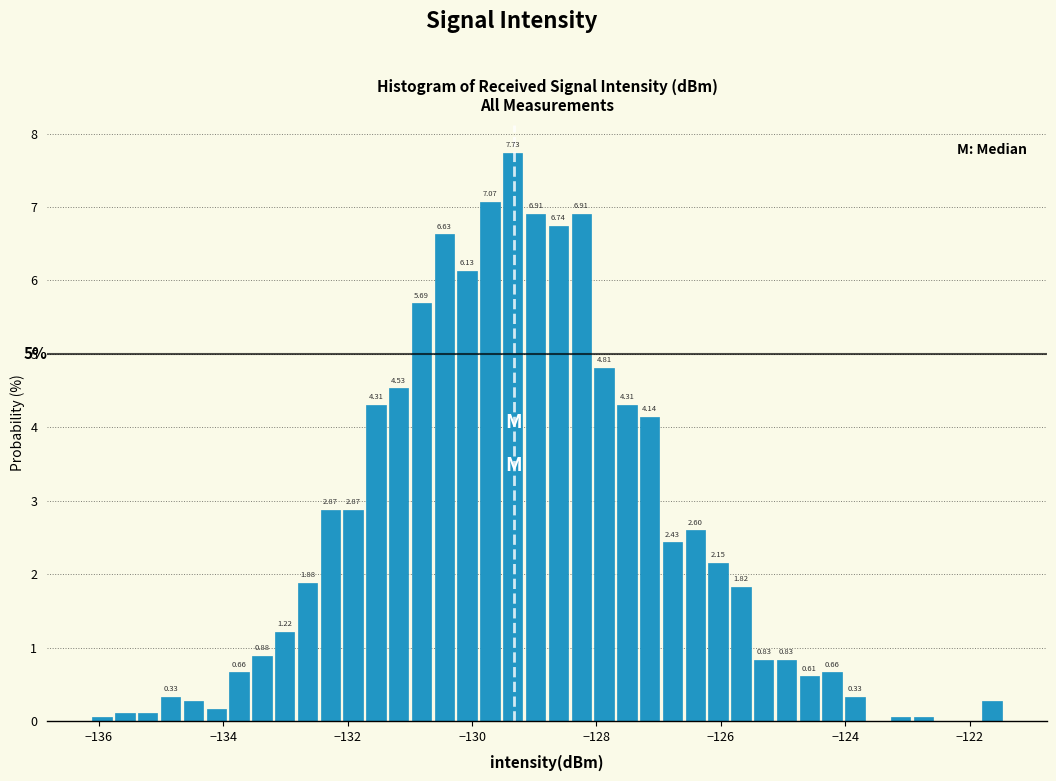

Around what value on the x-axis is the tallest bar? Give the approximate position of its centre, as read against the axis.

-129.4